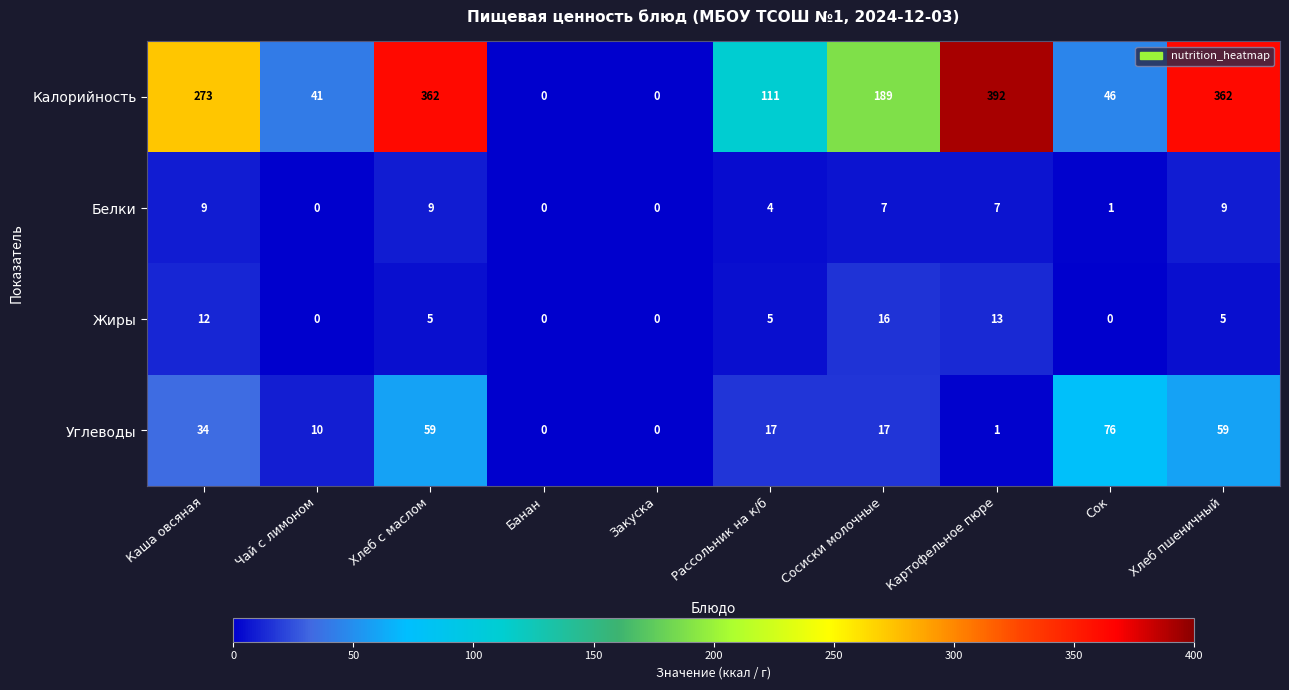

How many categories are shown in the chart?

10